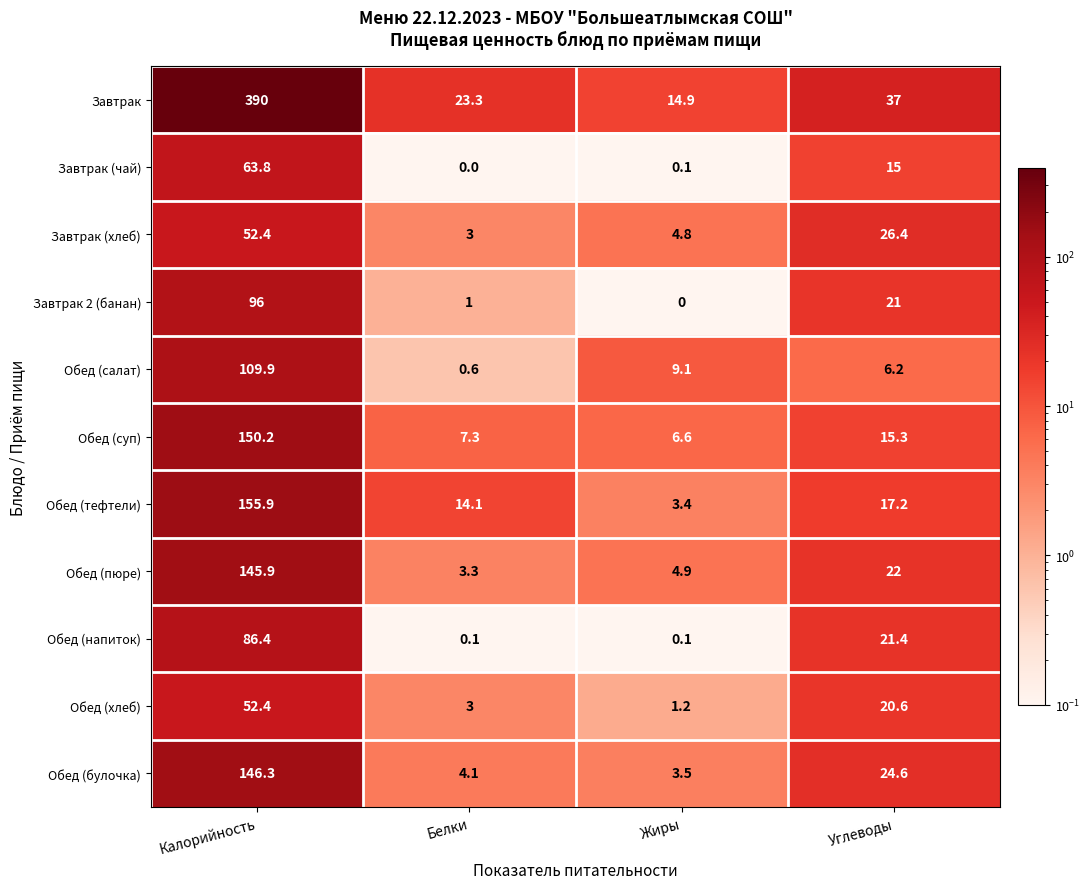

What is the sum of the Обед (пюре) values at Жиры and Калорийность?

150.8